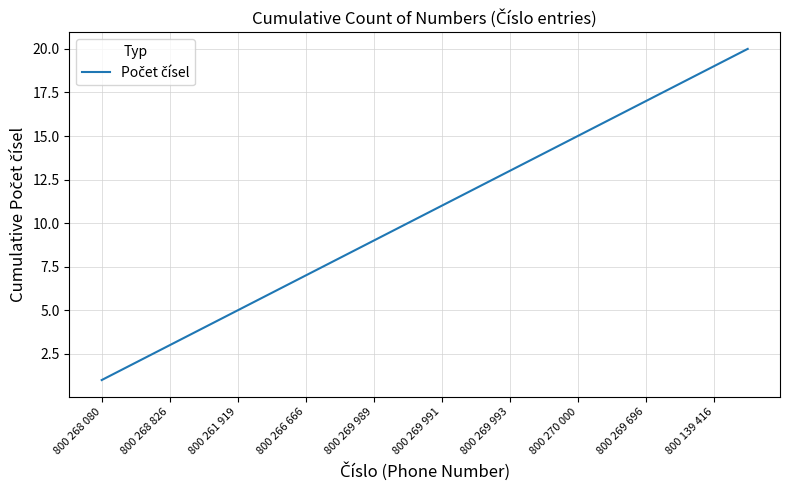

What is the greatest value displayed?

20